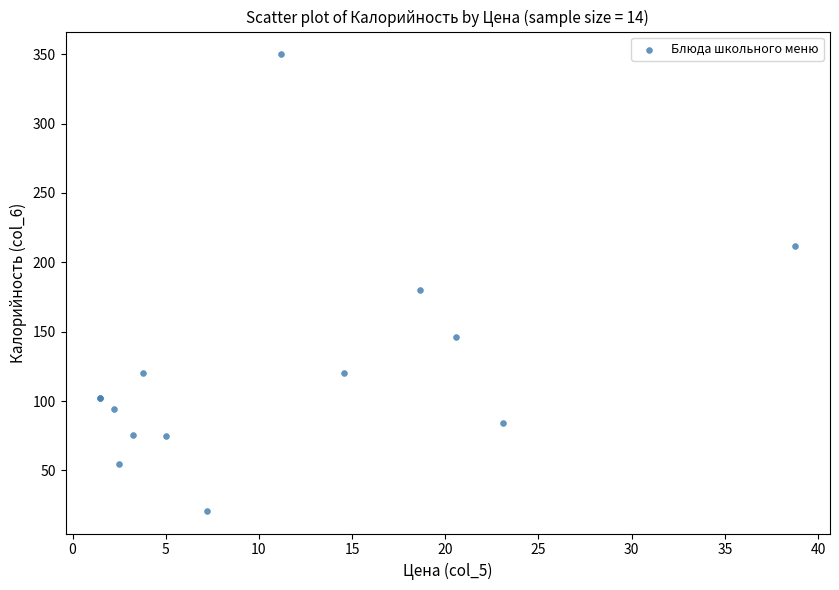

What Y value in the scatter plot is closest to 185?

179.9